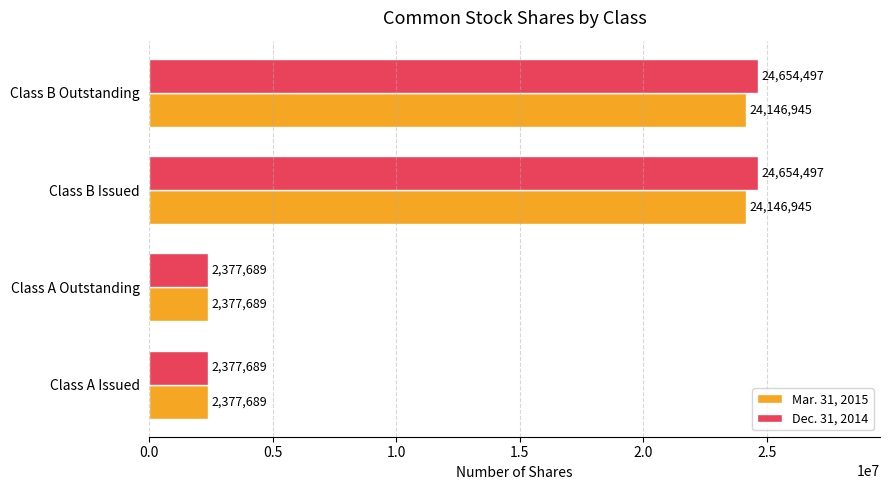

Rank the series by their maximum value, from highest to lowest.

Dec. 31, 2014, Mar. 31, 2015